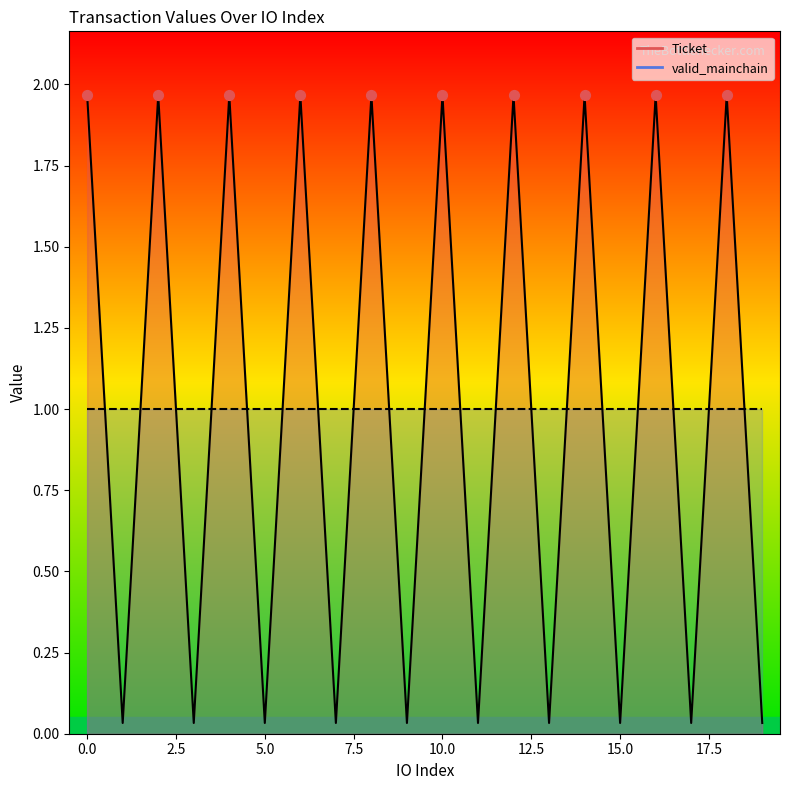

Between 14 and 3, which is larger?

14